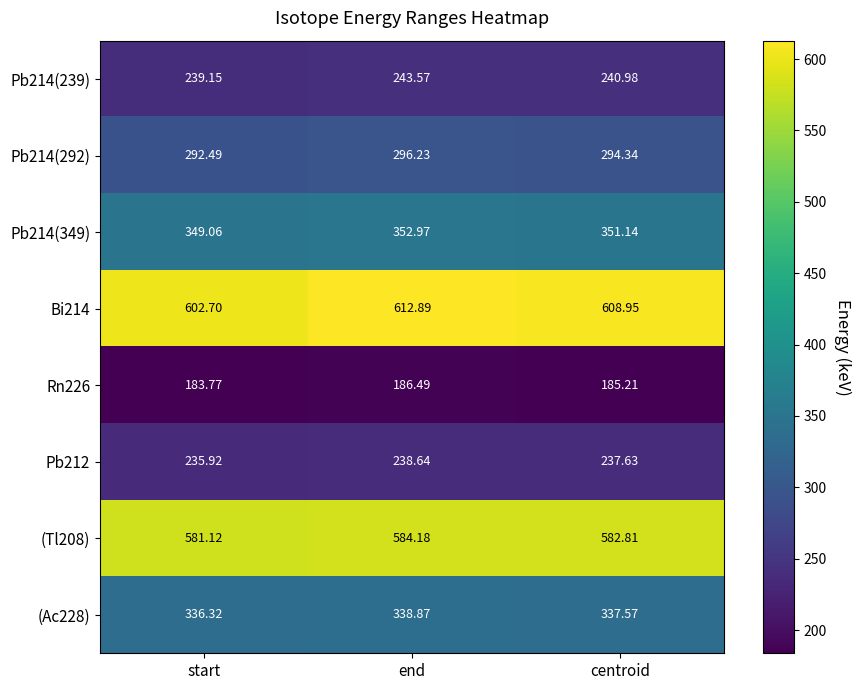

At which category is the sum across all series the highest?

end